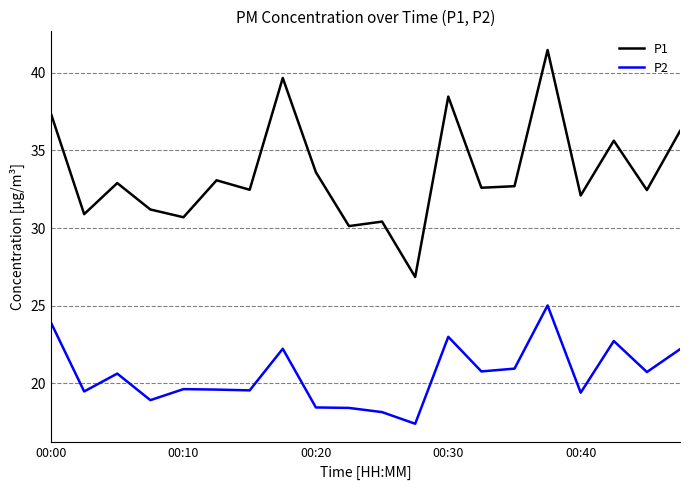

True or false: P2 and P1 cross at least once.

False